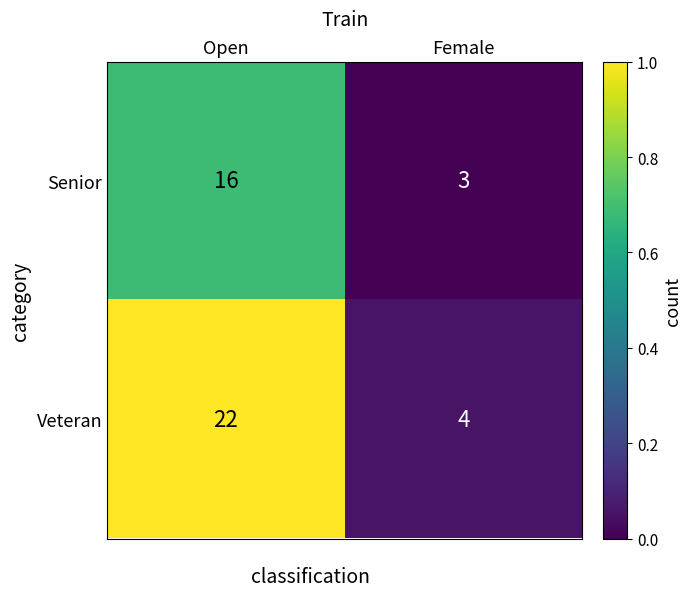

The Senior series shows 3 at Female. True or false?

True